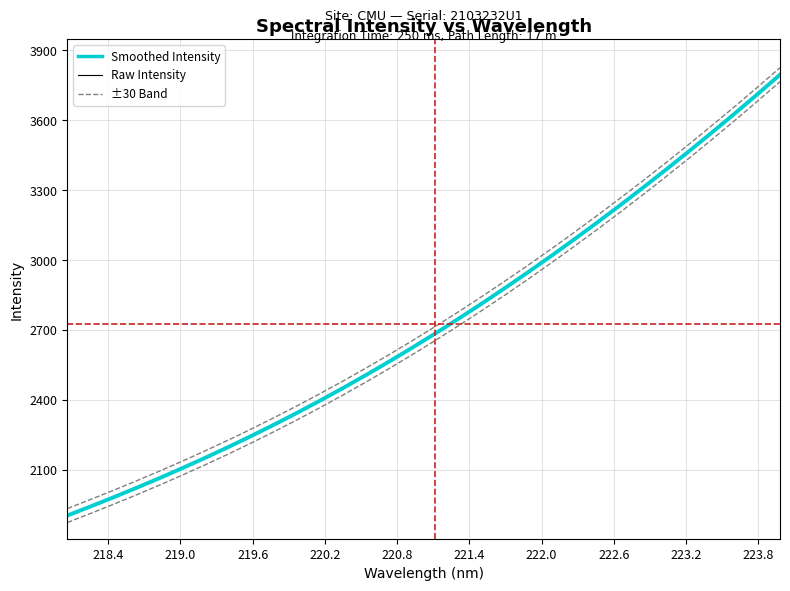

True or false: Smoothed Intensity has more than 1 points higher than both neighbors.

False